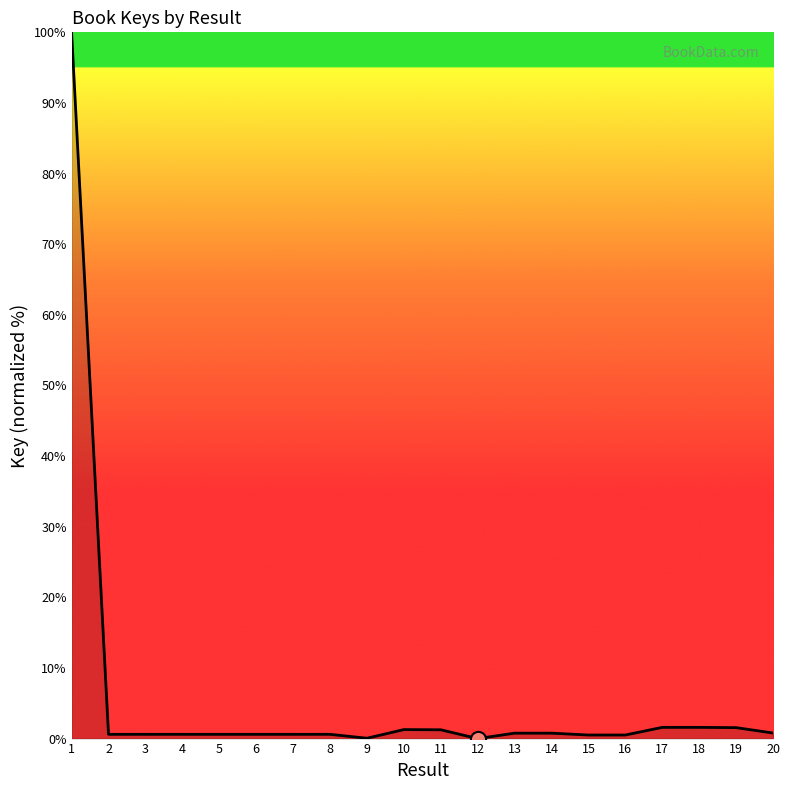

What is the difference between the maximum and minimum values?

100.0